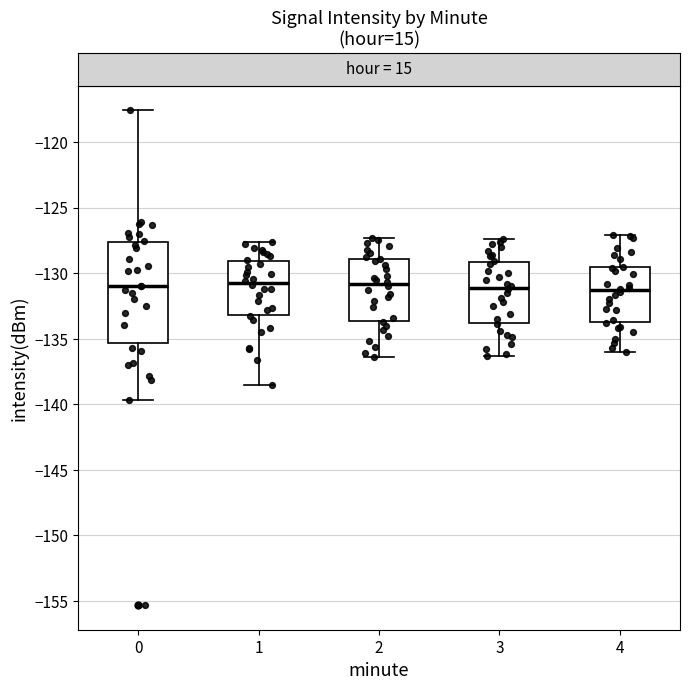

Reading left to right, read every box against the y-axis: the position of its median line, the range the box covers, and the ends of its whiskers. The values are not printed on the chart, so give them approximately, as read against the axis.

0: median -131.0, box -135.5 to -127.5, whiskers -139.5 to -117.5
1: median -130.5, box -133.0 to -129.0, whiskers -138.5 to -127.5
2: median -131.0, box -133.5 to -129.0, whiskers -136.5 to -127.5
3: median -131.0, box -134.0 to -129.0, whiskers -136.5 to -127.5
4: median -131.5, box -133.5 to -129.5, whiskers -136.0 to -127.0